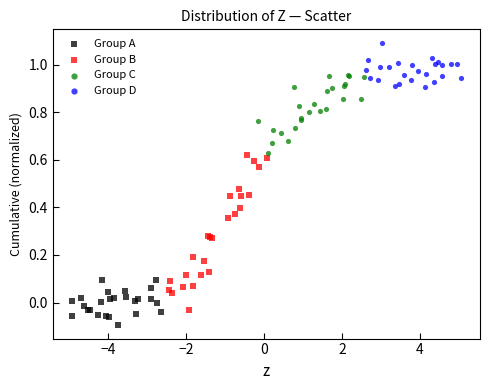

Which series has the widest spread of Y values?

Group B